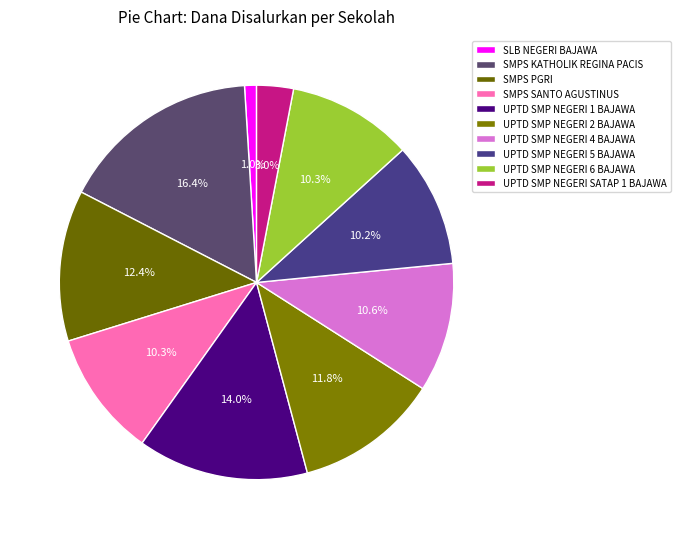

What is the largest slice in the pie chart?

SMPS KATHOLIK REGINA PACIS